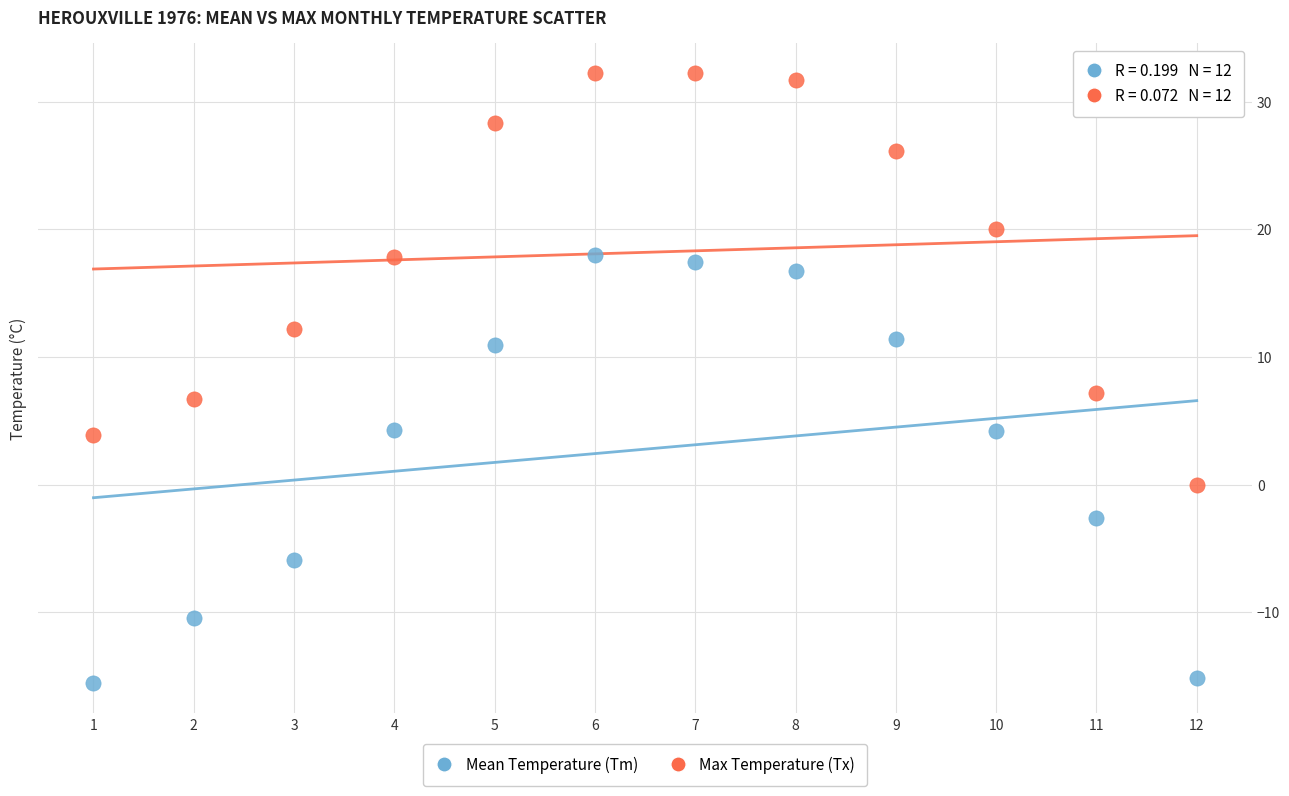

In the Max Temperature (Tx) series, what Y value is closest to 16?

17.8